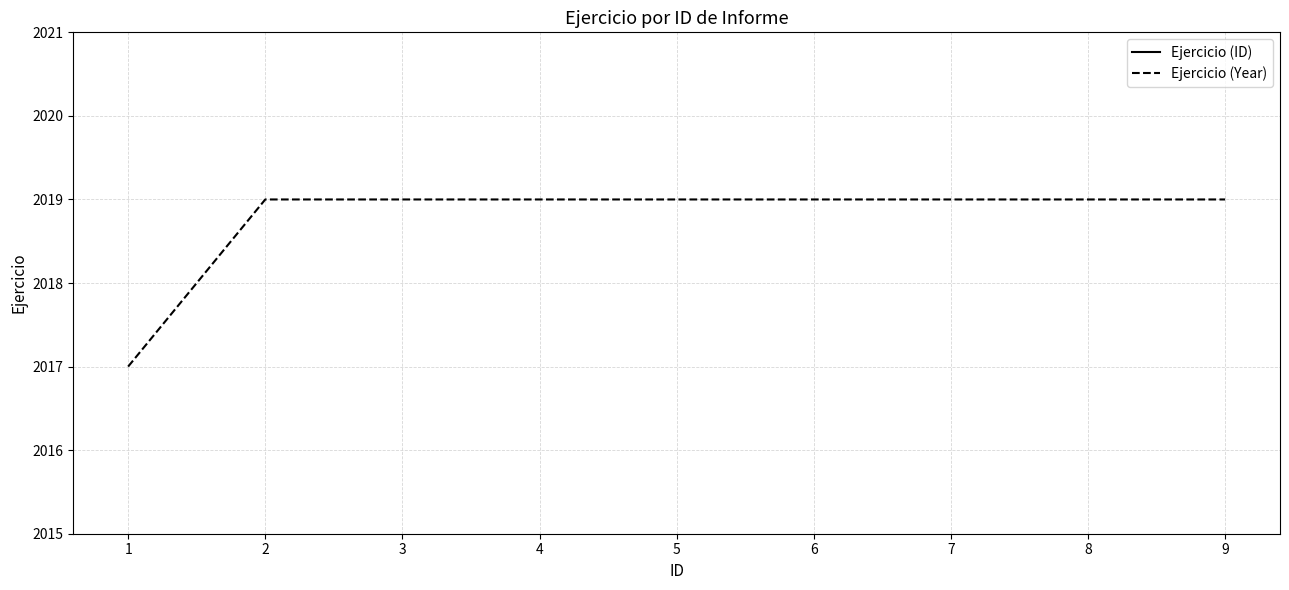

Is it true that Ejercicio (ID) equals 3 at 9?

False